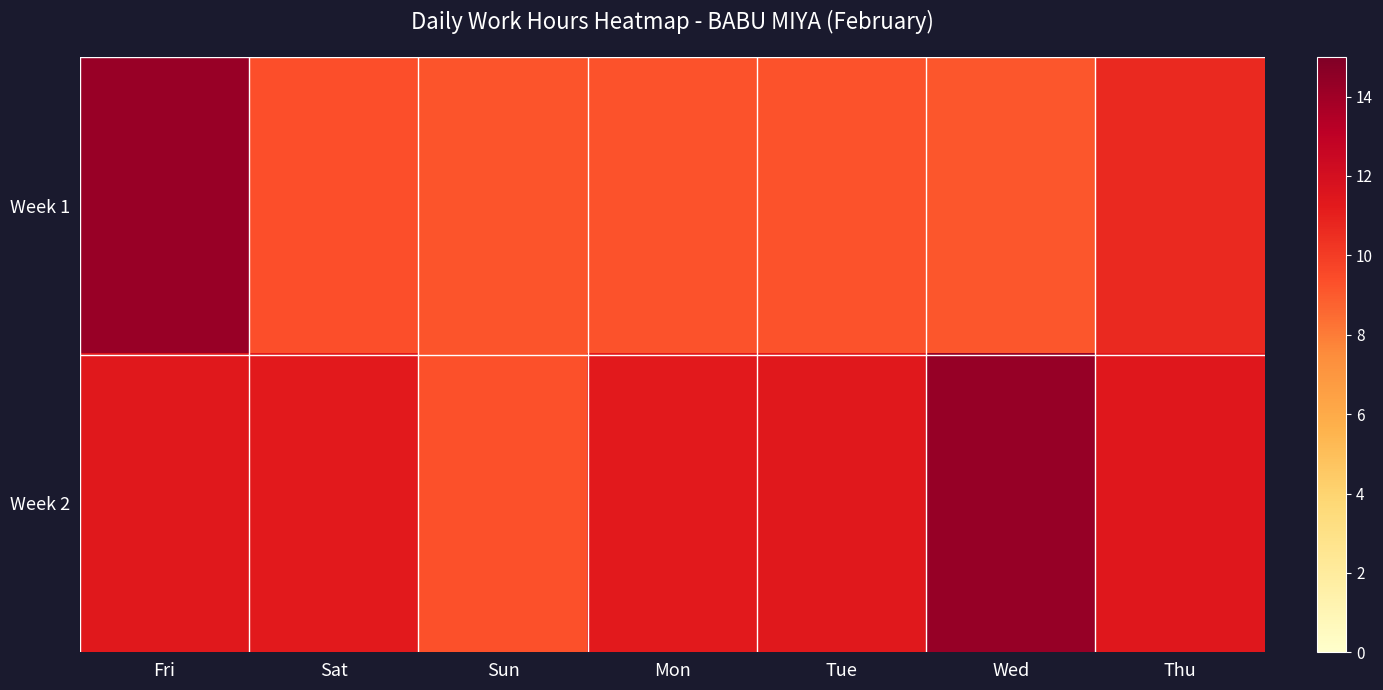

Which series has the widest spread of values?

Week 1